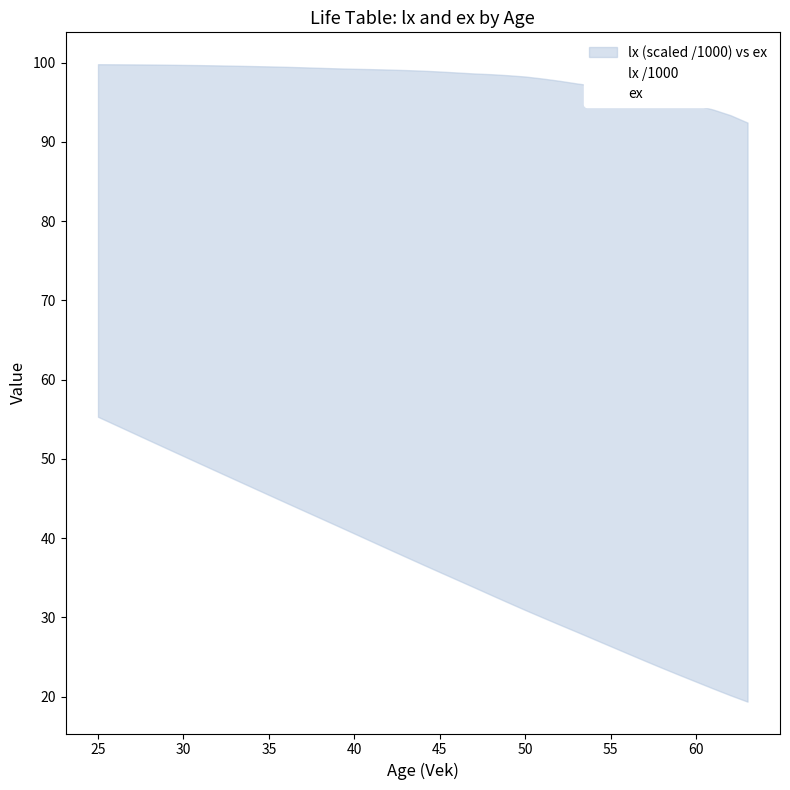

What are all the series names shown in the legend?

lx /1000, ex